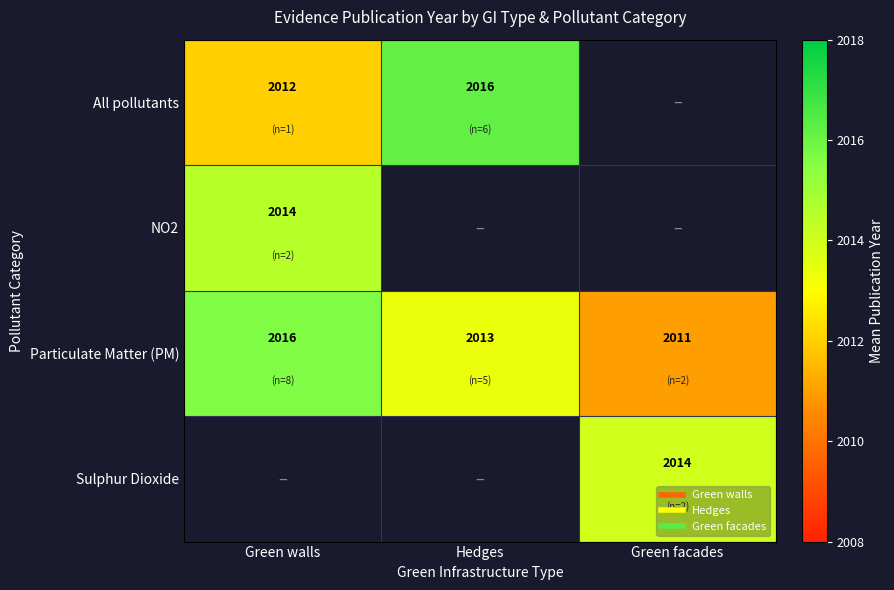

Is it true that All pollutants equals 2016.2 at Hedges?

True